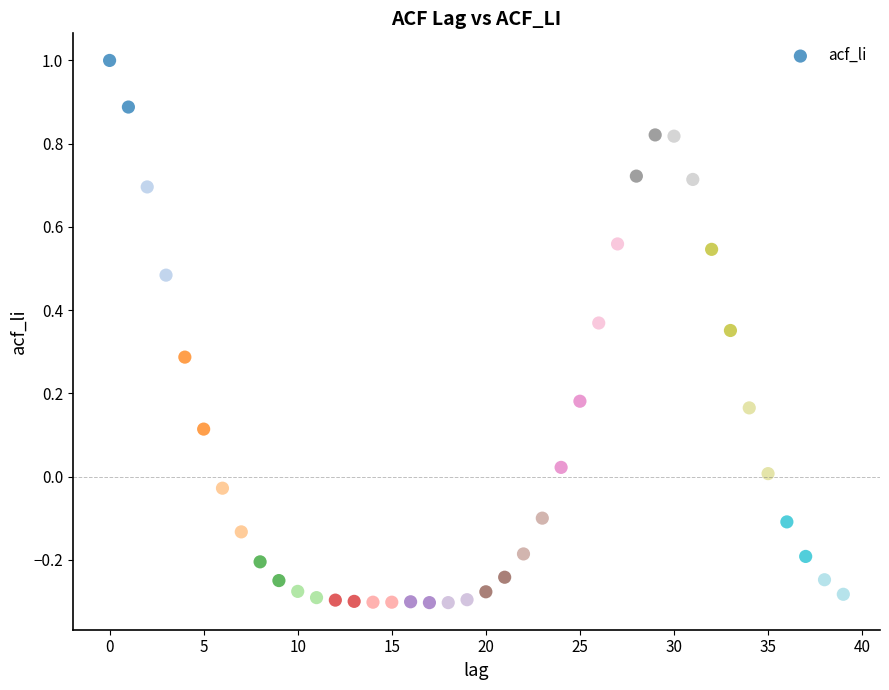

What is the range of Y values (max minus min)?

1.3